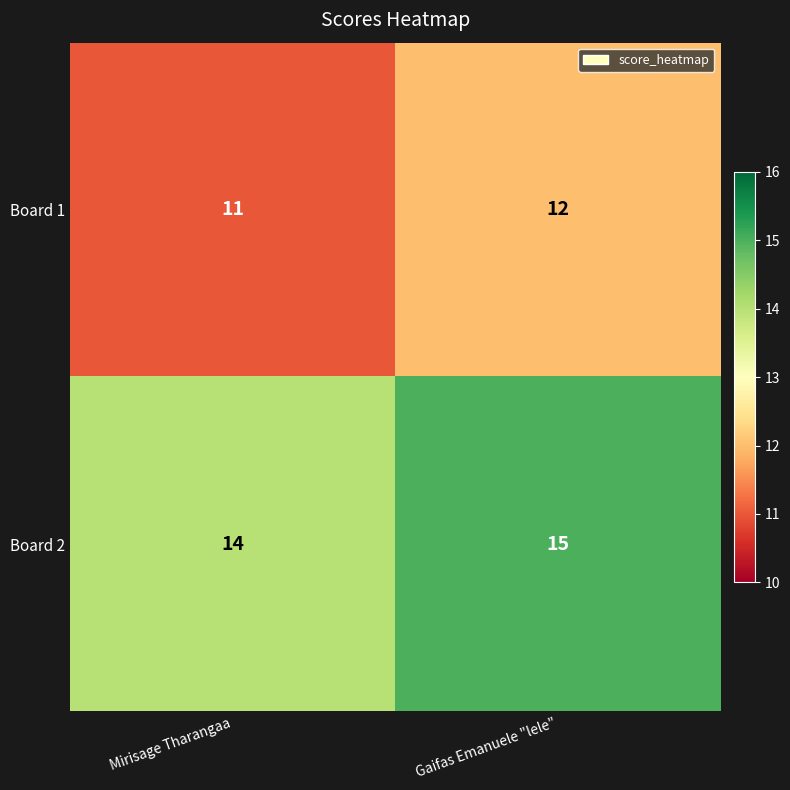

True or false: Board 1 has a value of 12 at Gaifas Emanuele "lele".

True